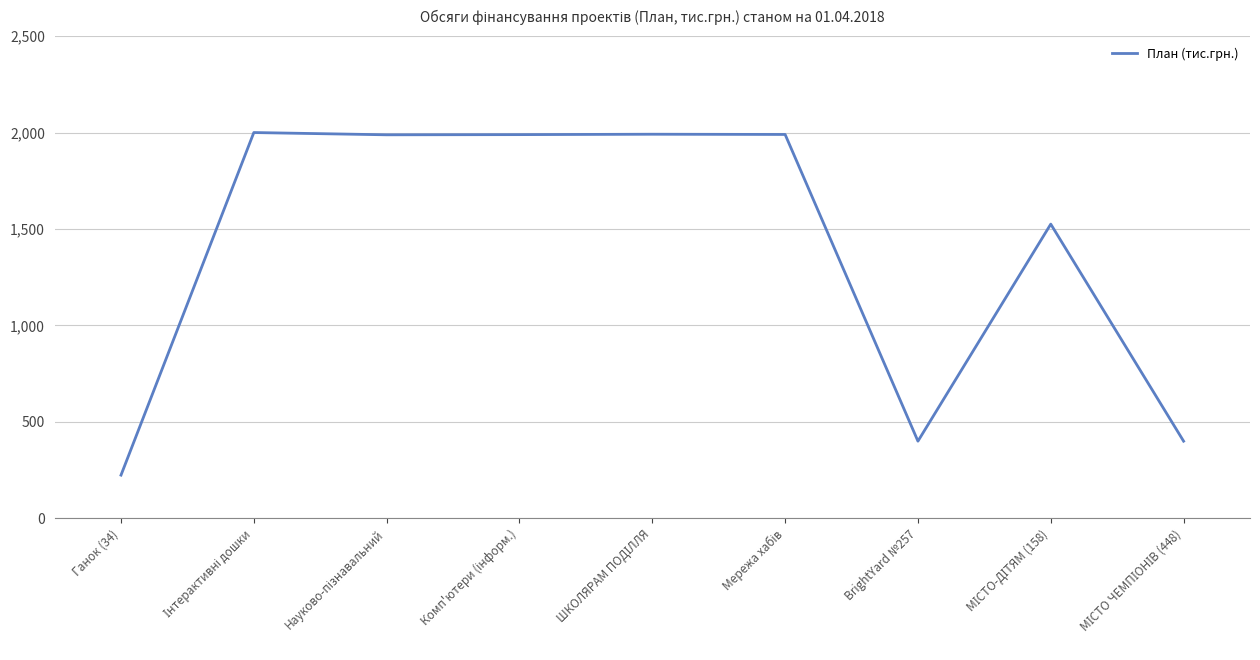

What is the maximum value shown in the chart?

2000.0